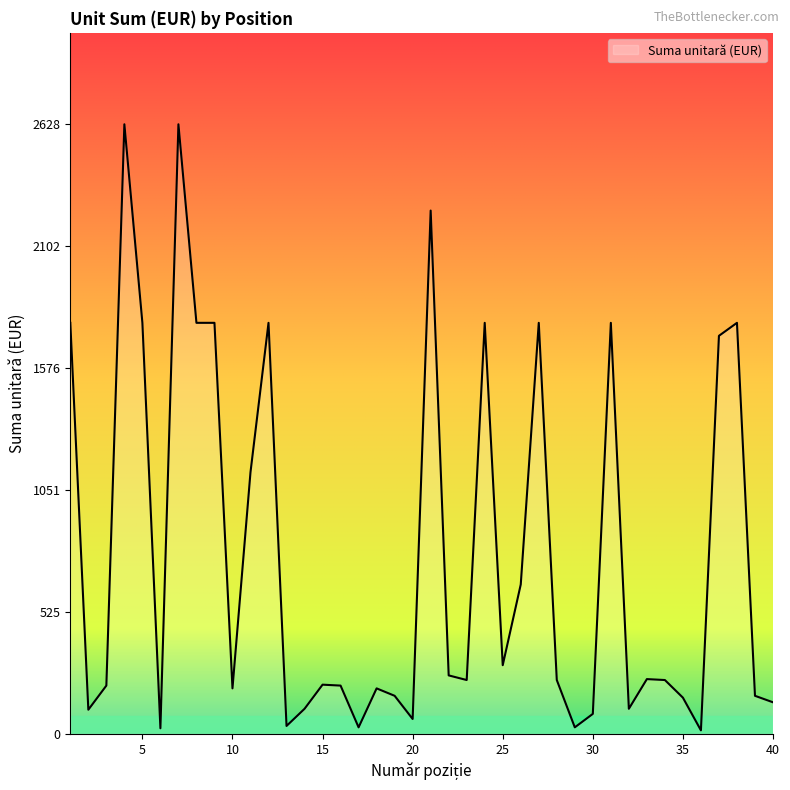

What is the greatest value displayed?

2628